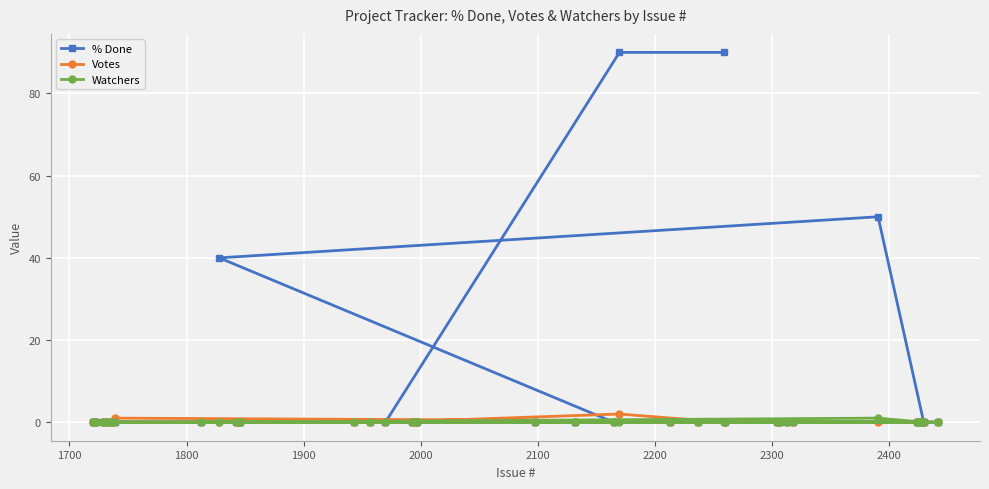

At how many categories does at least one series exceed 75?

2